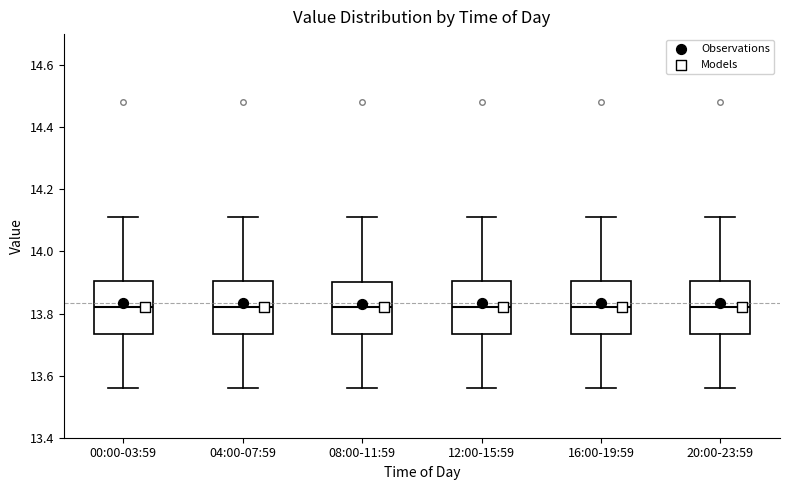

Reading left to right, read every box against the y-axis: the position of its median line, the range the box covers, and the ends of its whiskers. The values are not printed on the chart, so give them approximately, as read against the axis.

00:00-03:59: median 13.82, box 13.74 to 13.90, whiskers 13.56 to 14.12
04:00-07:59: median 13.82, box 13.74 to 13.90, whiskers 13.56 to 14.12
08:00-11:59: median 13.82, box 13.74 to 13.90, whiskers 13.56 to 14.12
12:00-15:59: median 13.82, box 13.74 to 13.90, whiskers 13.56 to 14.12
16:00-19:59: median 13.82, box 13.74 to 13.90, whiskers 13.56 to 14.12
20:00-23:59: median 13.82, box 13.74 to 13.90, whiskers 13.56 to 14.12